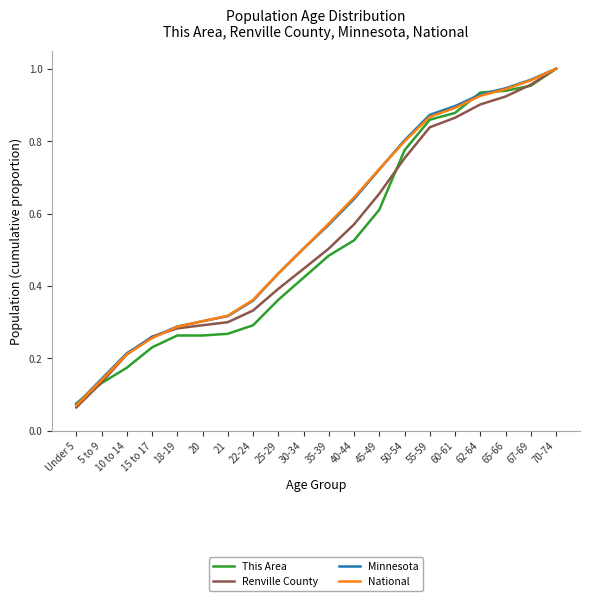

True or false: Minnesota has a value of 1.5 at 70-74.

False